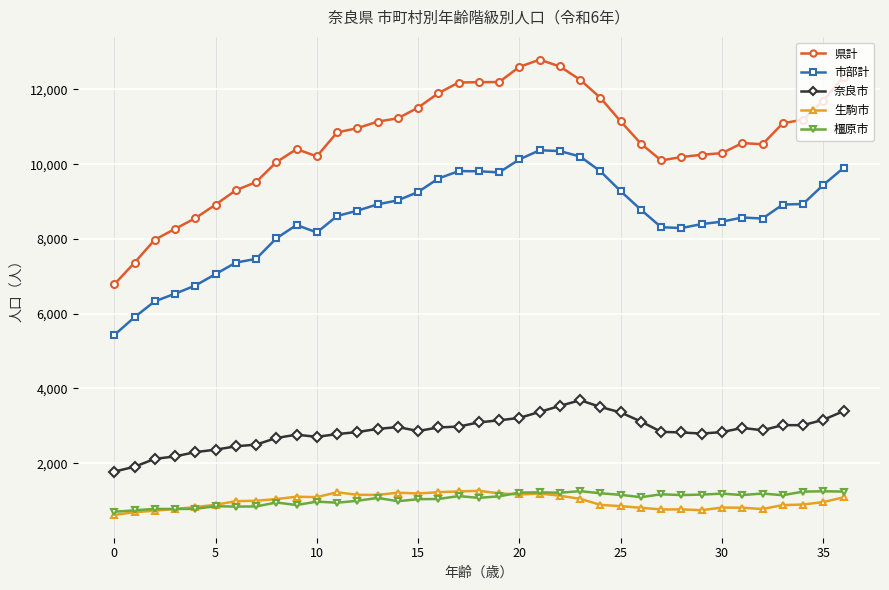

What is the minimum value shown in the chart?

616